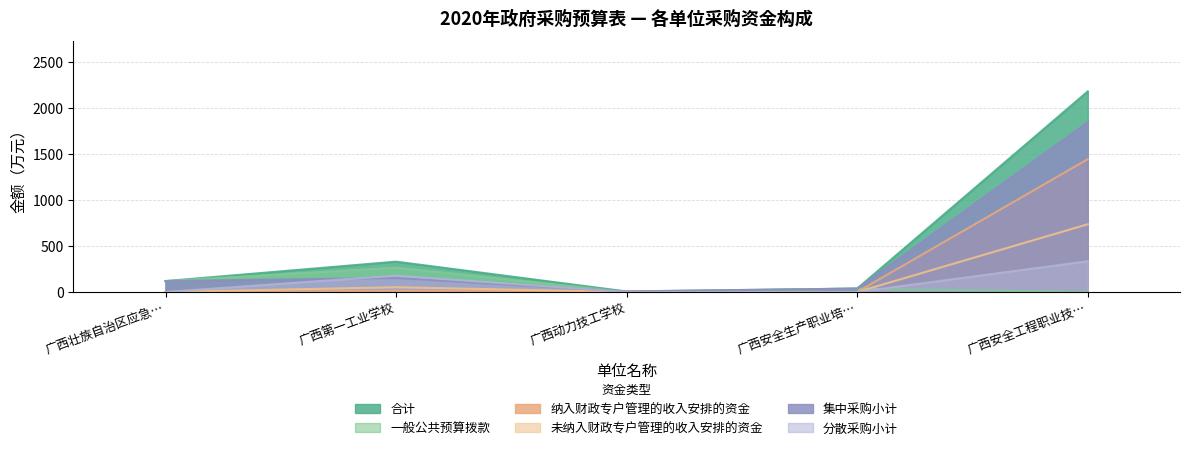

Rank the series by their maximum value, from lowest to highest.

一般公共预算拨款, 分散采购小计, 未纳入财政专户管理的收入安排的资金, 纳入财政专户管理的收入安排的资金, 集中采购小计, 合计